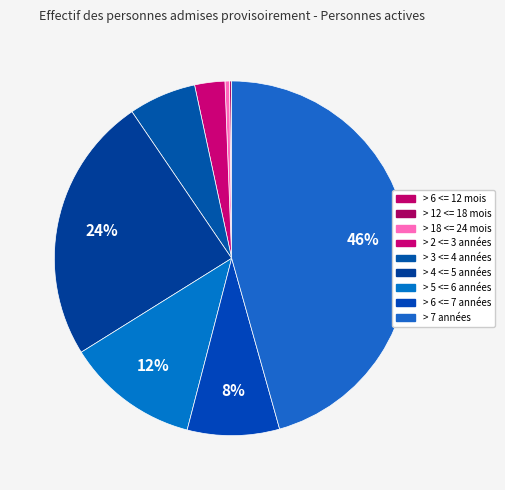

Combined, what portion of the pie is > 6 <= 7 années and > 6 <= 12 mois?

8.4%